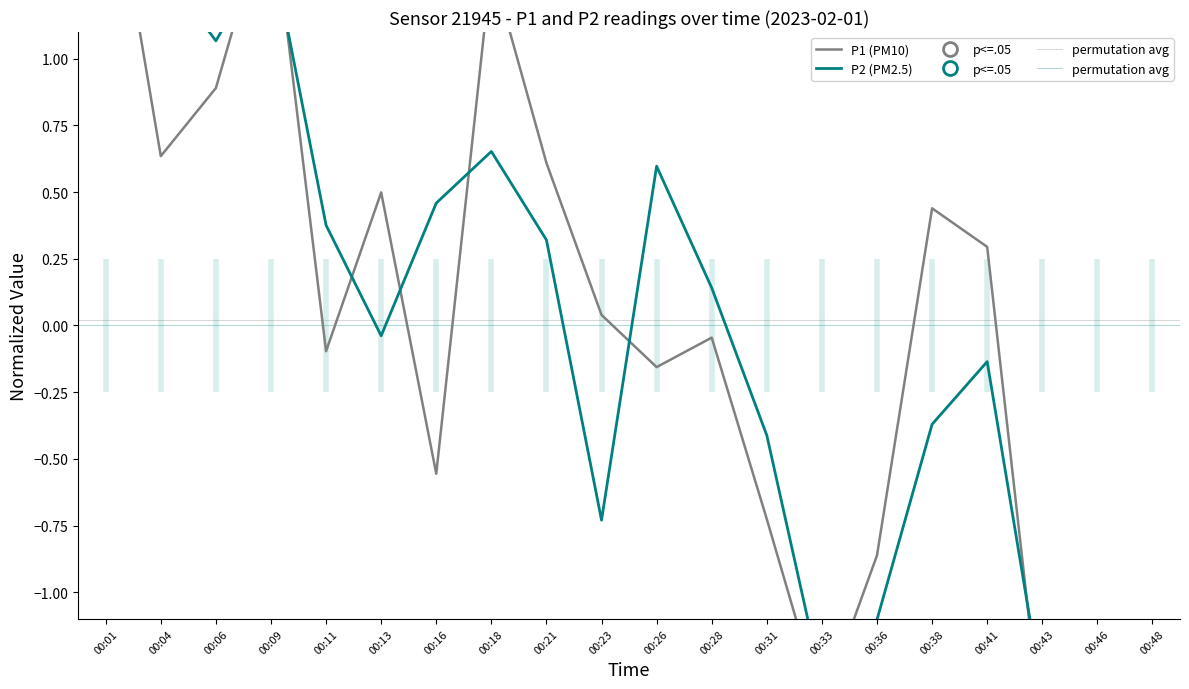

At how many categories does at least one series exceed 1?

5